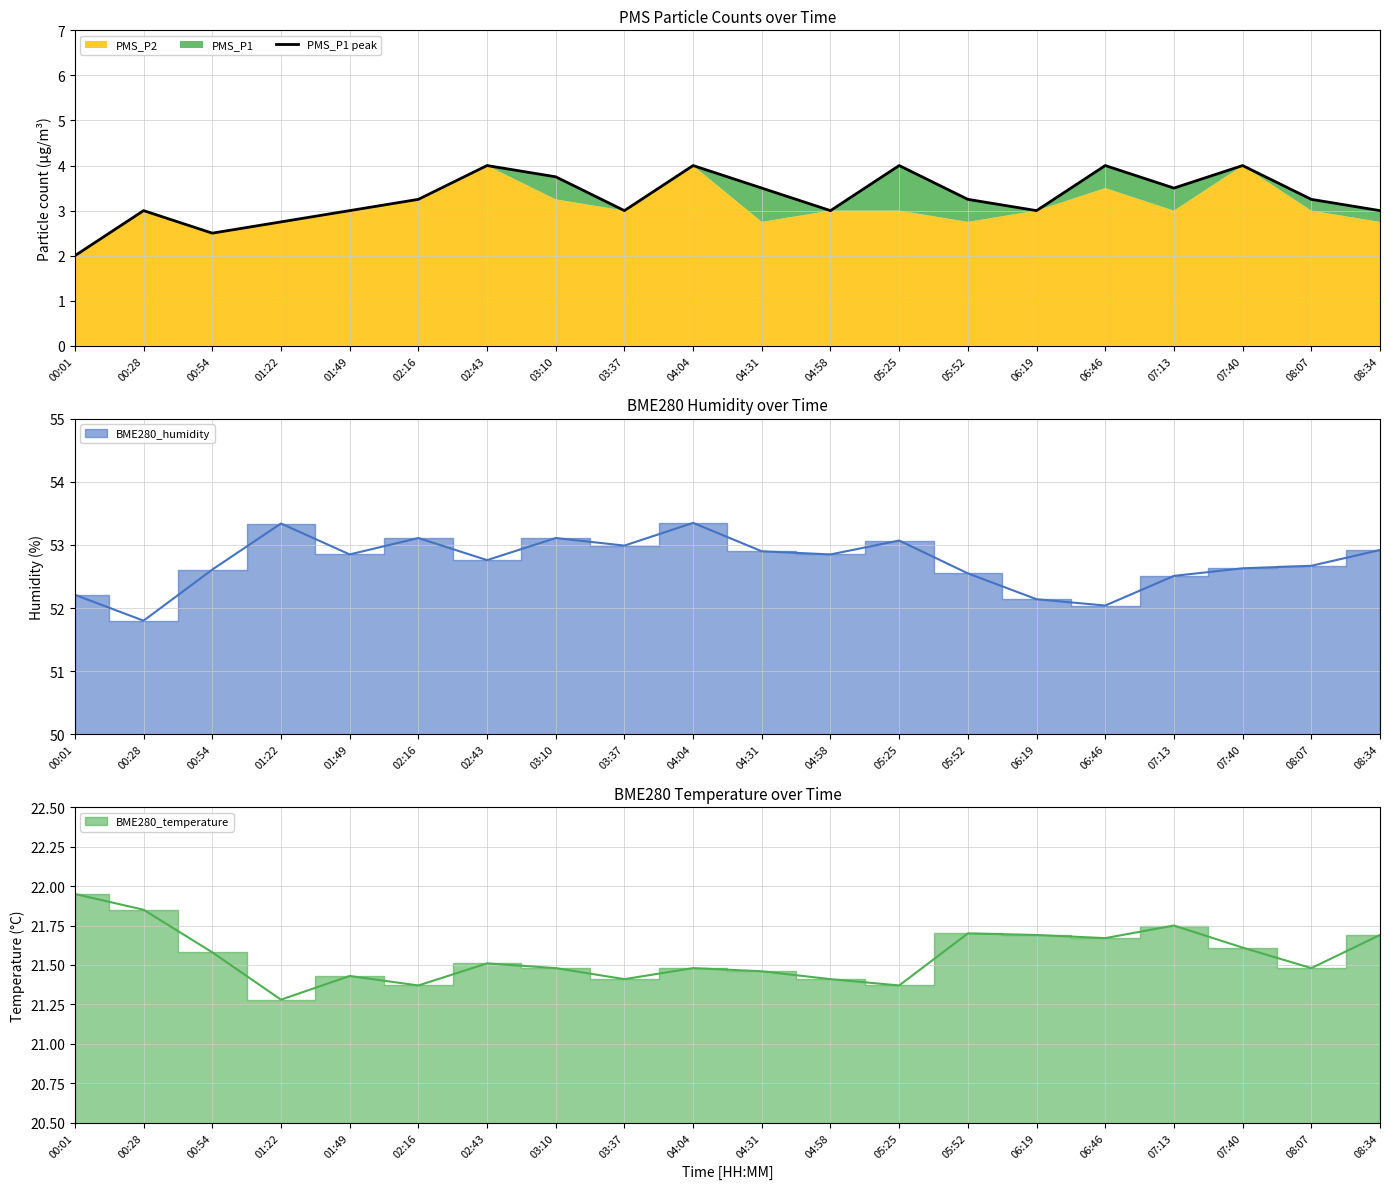

Reading right to left, transcribe all the data shown in this chart.

08:34=3.0	08:07=3.2	07:40=4.0	07:13=3.5	06:46=4.0	06:19=3.0	05:52=3.2	05:25=4.0	04:58=3.0	04:31=3.5	04:04=4.0	03:37=3.0	03:10=3.8	02:43=4.0	02:16=3.2	01:49=3.0	01:22=2.8	00:54=2.5	00:28=3.0	00:01=2.0